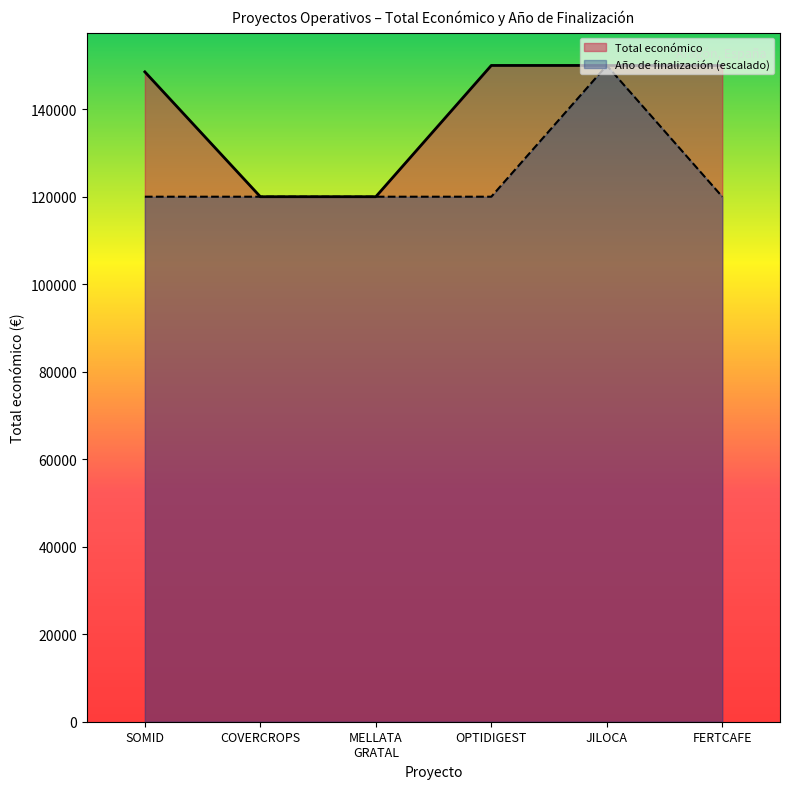

The value of Total económico at OPTIDIGEST is 150000.0. True or false?

True